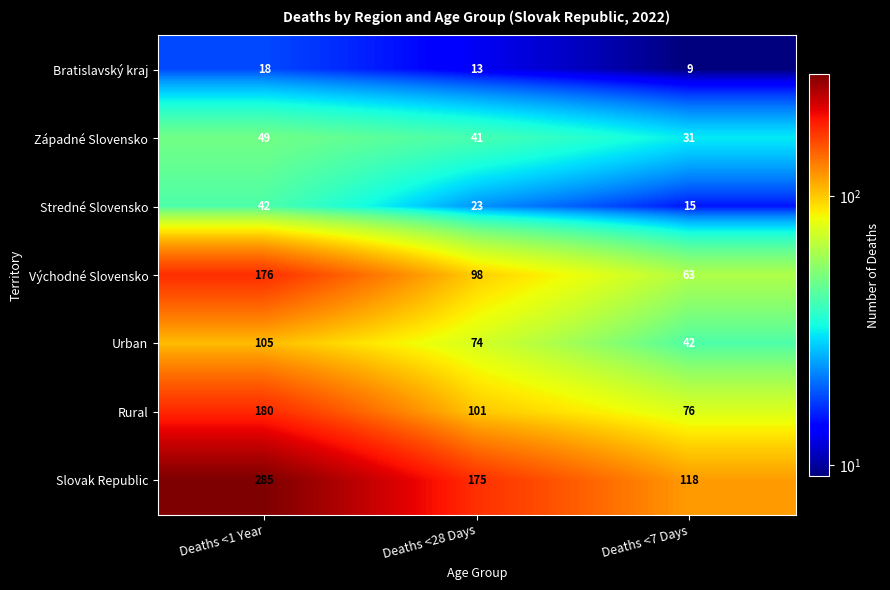

What is the difference between the maximum and minimum values in the Slovak Republic series?

167